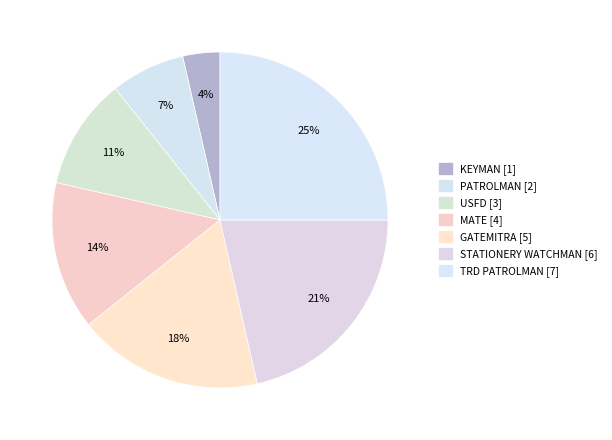

Is there a majority slice in this chart?

No